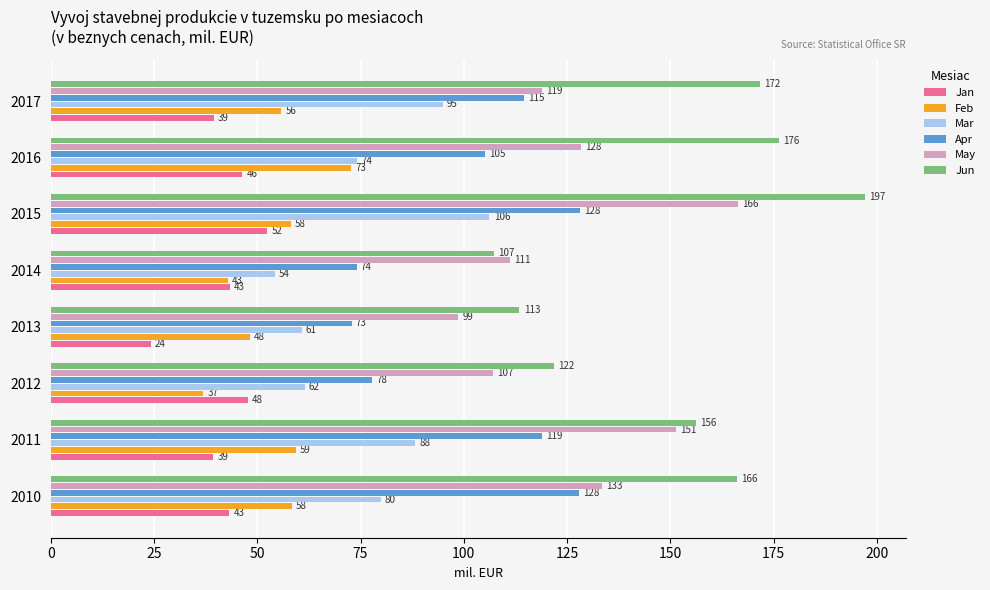

Which series has the largest total across all categories?

Jun